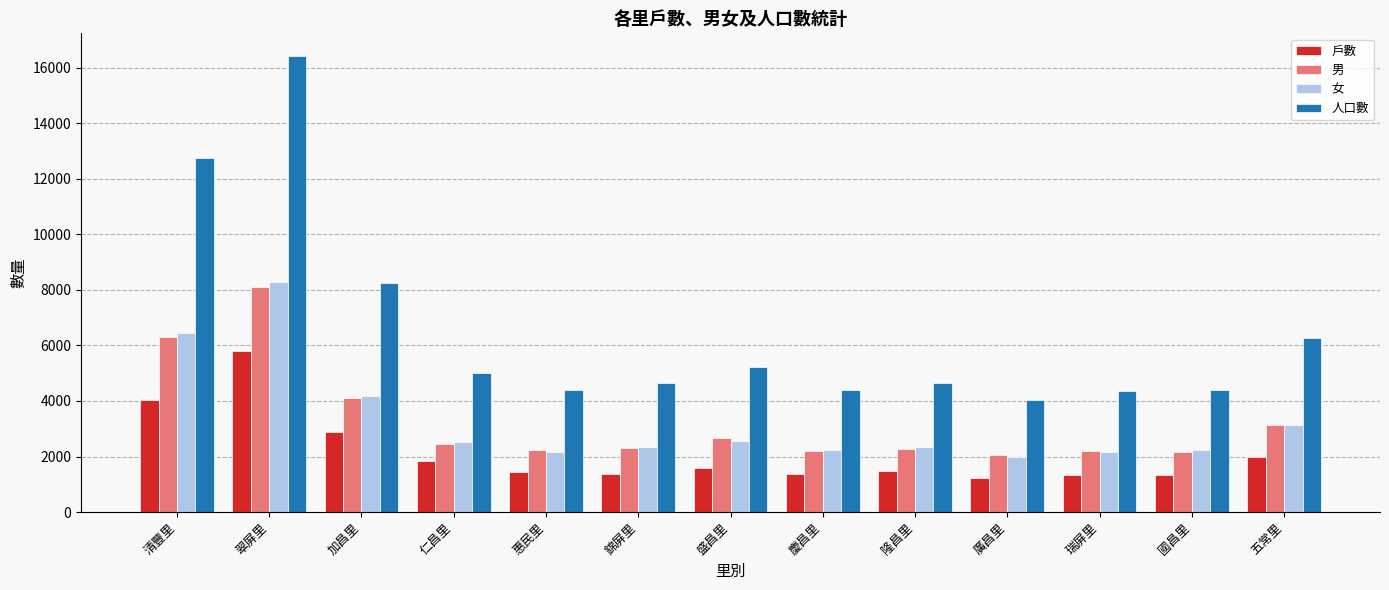

At how many categories does at least one series exceed 3378?

13